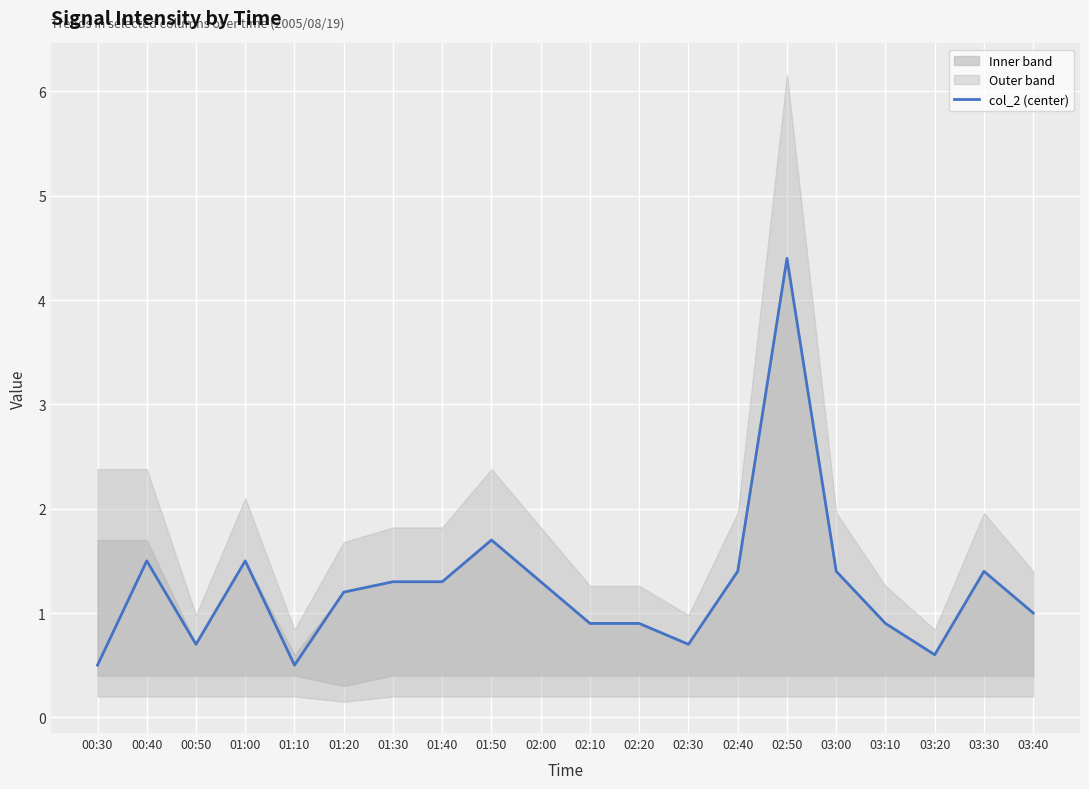

How many values exceed 1?

11